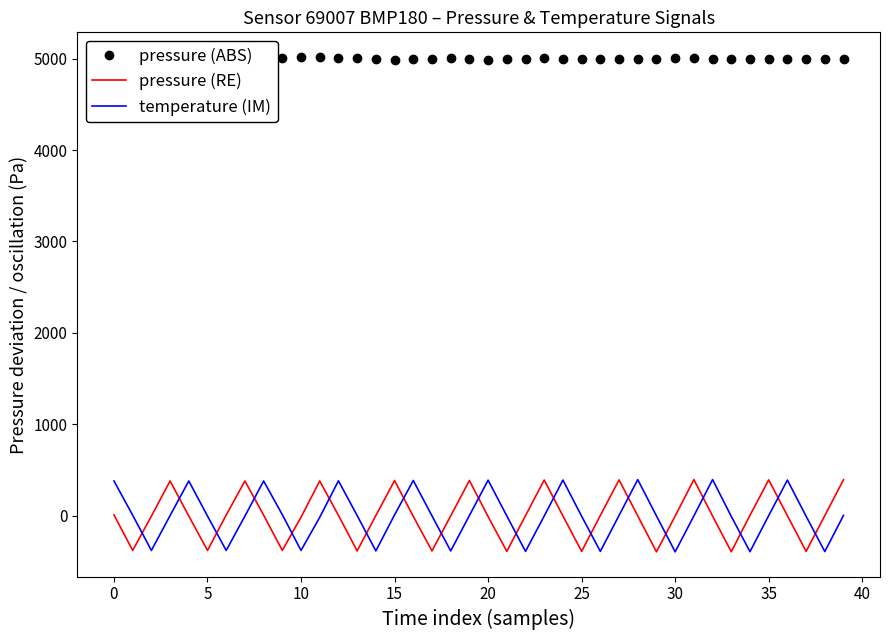

True or false: pressure (RE) and pressure (ABS) intersect in this chart.

False